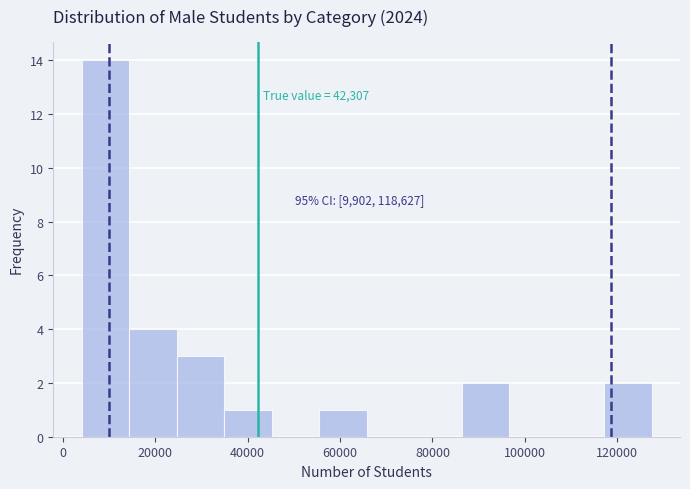

Over which range of the x-axis is the bar tallest?

4000 to 14000